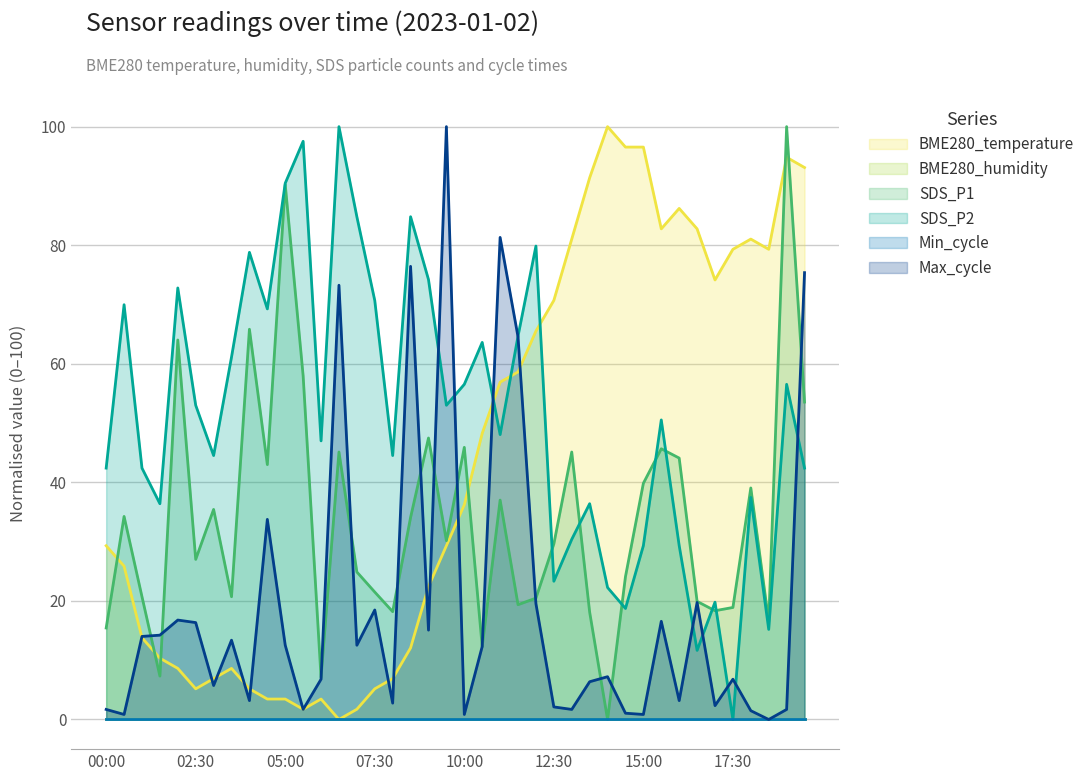

Between 00:30 and 04:00, which series saw the biggest shift?

SDS_P1